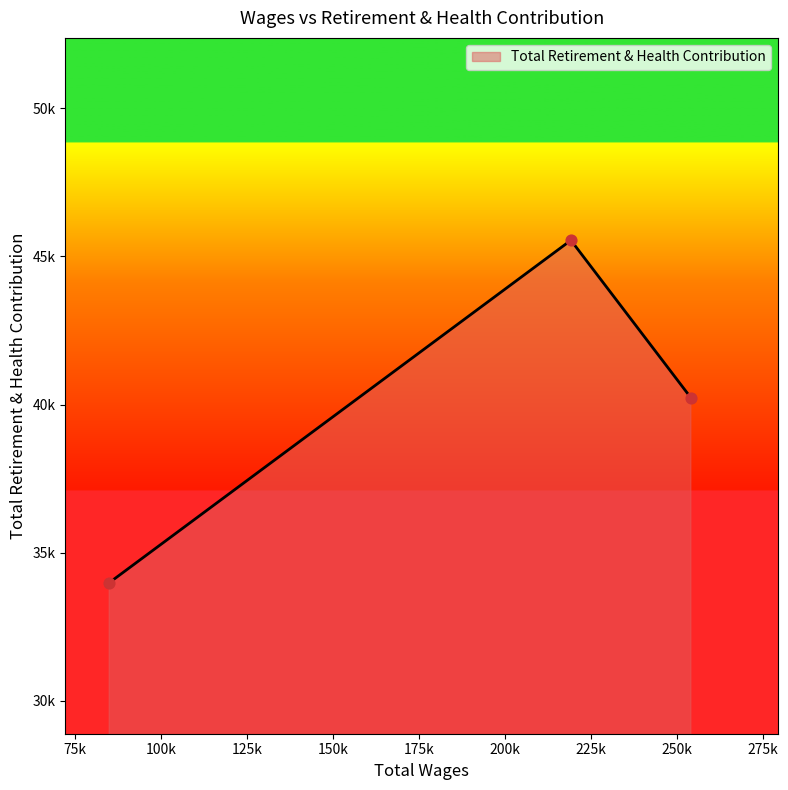

What is the ratio of the value at 254130.0 to the value at 219259.0?

0.9